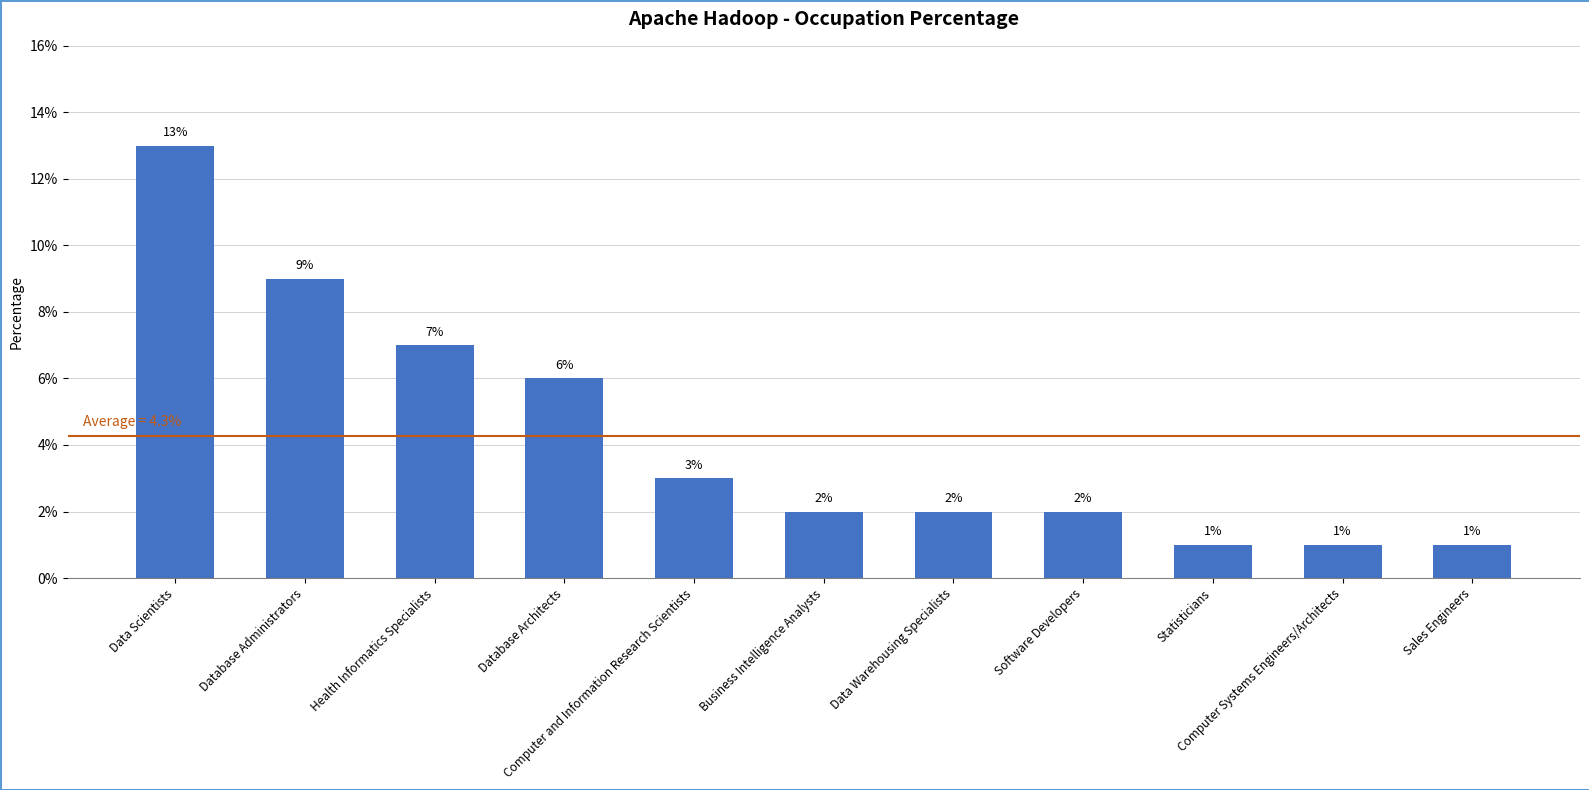

How many data points does each series have?

11